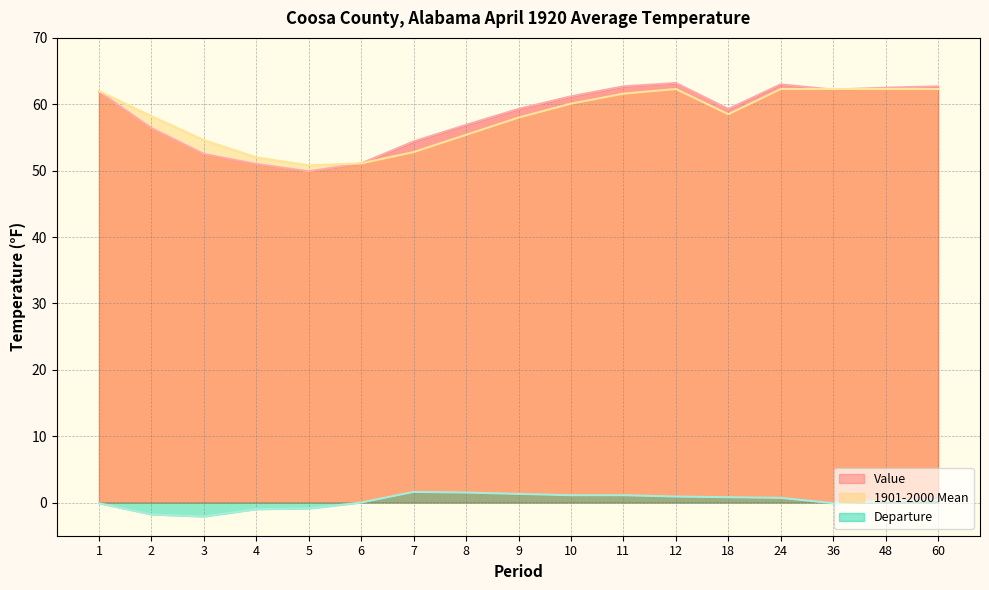

List the labels in order of 1901-2000 Mean value, smallest first.

5, 6, 4, 7, 3, 8, 9, 2, 18, 10, 11, 1, 12, 24, 36, 48, 60